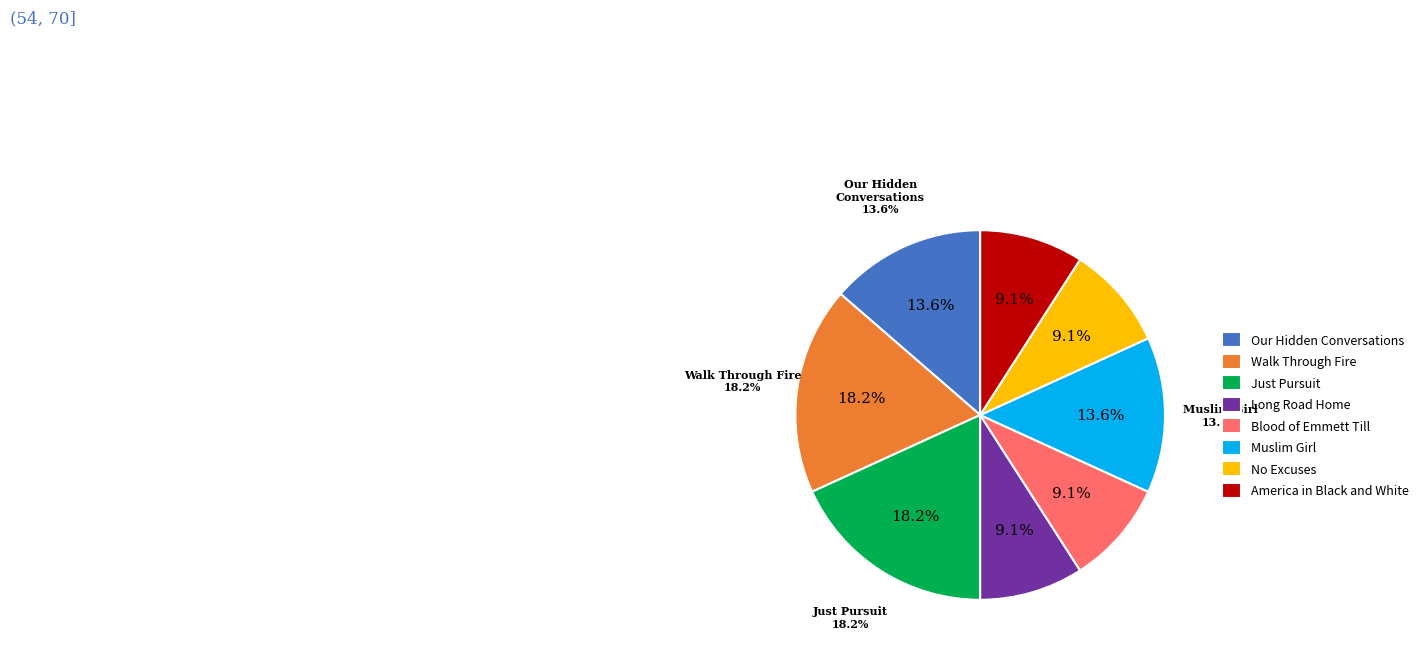

Rank the categories by value from highest to lowest.

Walk Through Fire, Just Pursuit, Our Hidden Conversations, Muslim Girl, Long Road Home, Blood of Emmett Till, No Excuses, America in Black and White